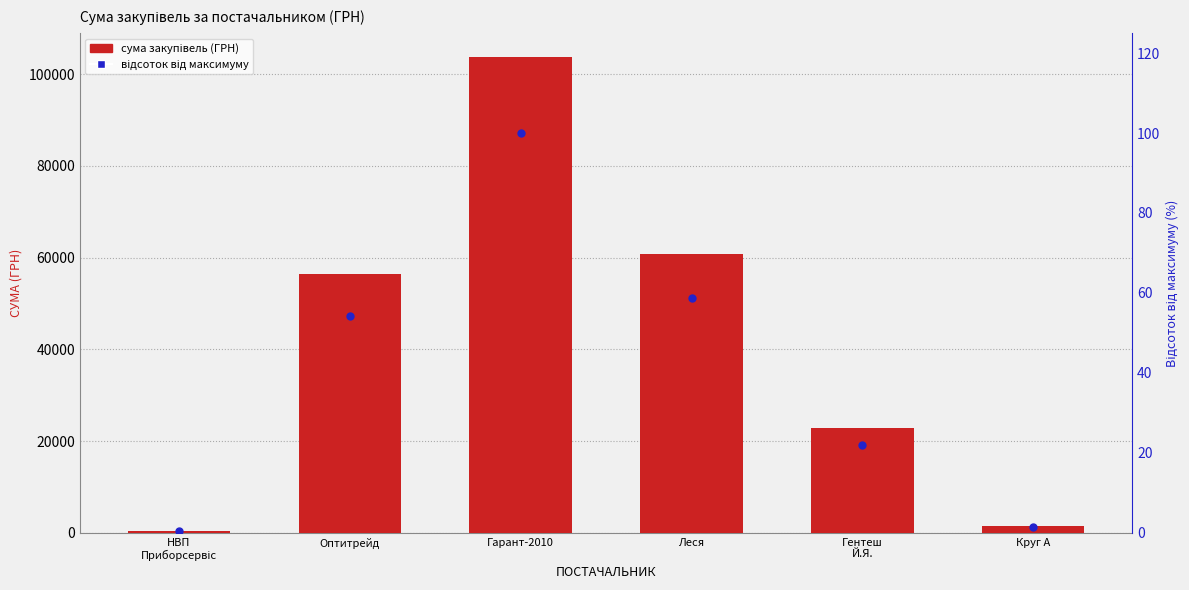

Which series contains the lowest Y value?

Відсоток від максимуму